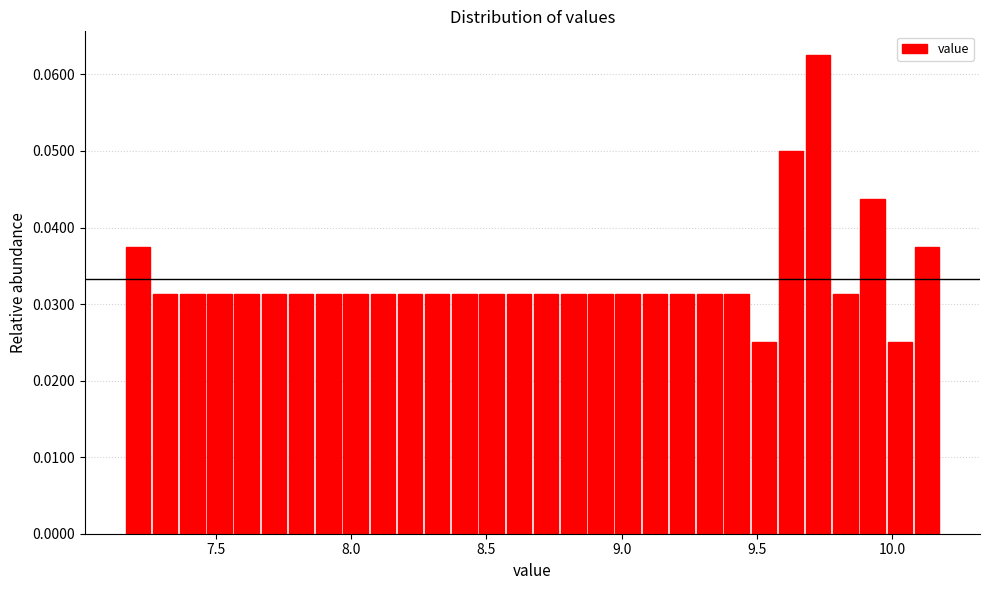

Read against the x-axis, roughly where is the centre of the tallest bar?

9.75